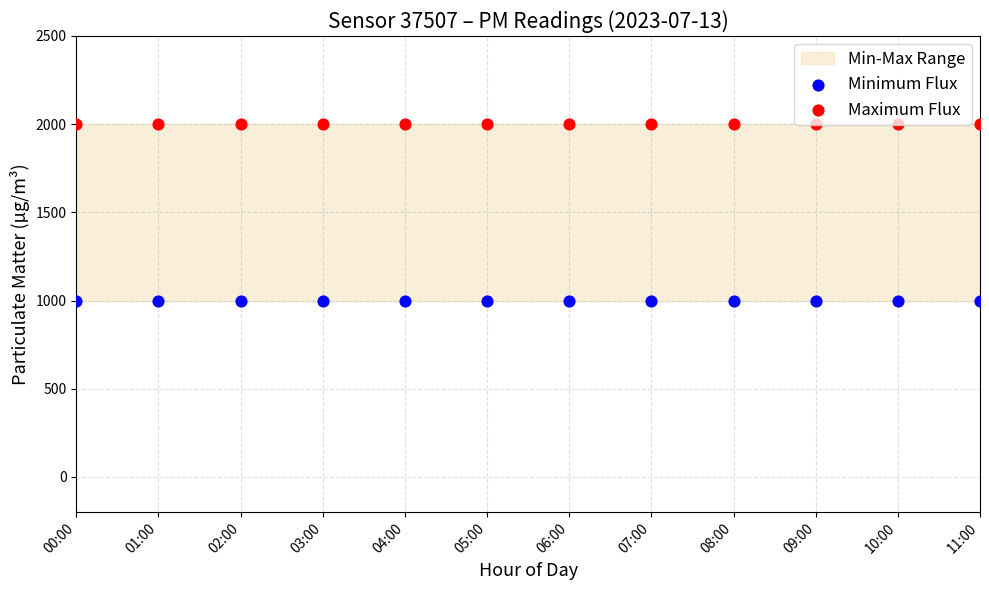

Which series reaches the maximum Y coordinate?

Maximum Flux